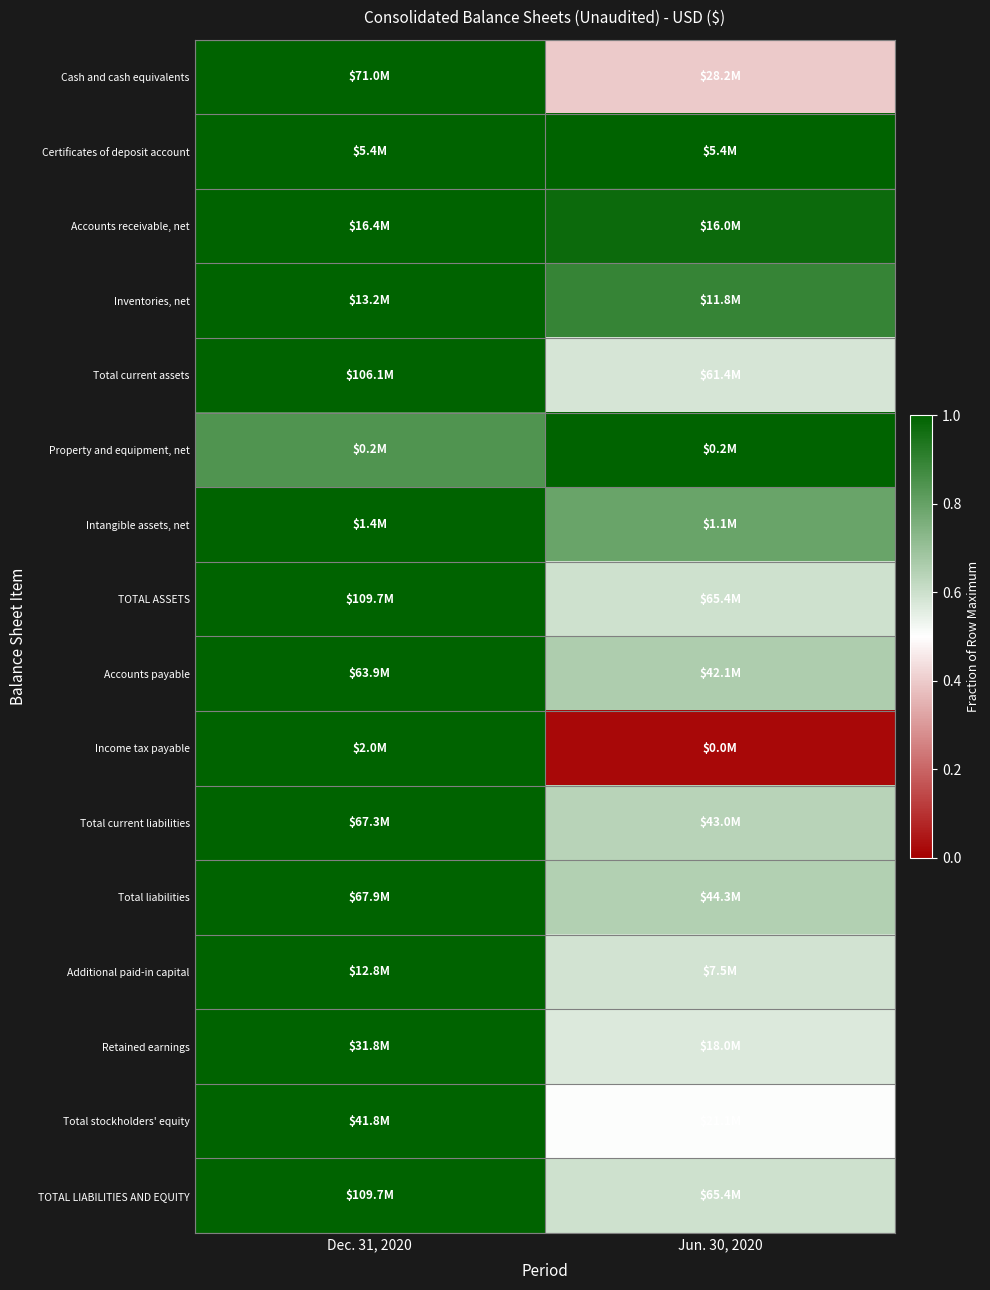

Reading left to right, list all the values displayed in this chart.

Cash and cash equivalents: Dec. 31, 2020=1.0	Jun. 30, 2020=0.4
Certificates of deposit account: Dec. 31, 2020=1.0	Jun. 30, 2020=1.0
Accounts receivable, net: Dec. 31, 2020=1.0	Jun. 30, 2020=1.0
Inventories, net: Dec. 31, 2020=1.0	Jun. 30, 2020=0.9
Total current assets: Dec. 31, 2020=1.0	Jun. 30, 2020=0.6
Property and equipment, net: Dec. 31, 2020=0.8	Jun. 30, 2020=1.0
Intangible assets, net: Dec. 31, 2020=1.0	Jun. 30, 2020=0.8
TOTAL ASSETS: Dec. 31, 2020=1.0	Jun. 30, 2020=0.6
Accounts payable: Dec. 31, 2020=1.0	Jun. 30, 2020=0.7
Income tax payable: Dec. 31, 2020=1.0	Jun. 30, 2020=0.0
Total current liabilities: Dec. 31, 2020=1.0	Jun. 30, 2020=0.6
Total liabilities: Dec. 31, 2020=1.0	Jun. 30, 2020=0.7
Additional paid-in capital: Dec. 31, 2020=1.0	Jun. 30, 2020=0.6
Retained earnings: Dec. 31, 2020=1.0	Jun. 30, 2020=0.6
Total stockholders' equity: Dec. 31, 2020=1.0	Jun. 30, 2020=0.5
TOTAL LIABILITIES AND EQUITY: Dec. 31, 2020=1.0	Jun. 30, 2020=0.6